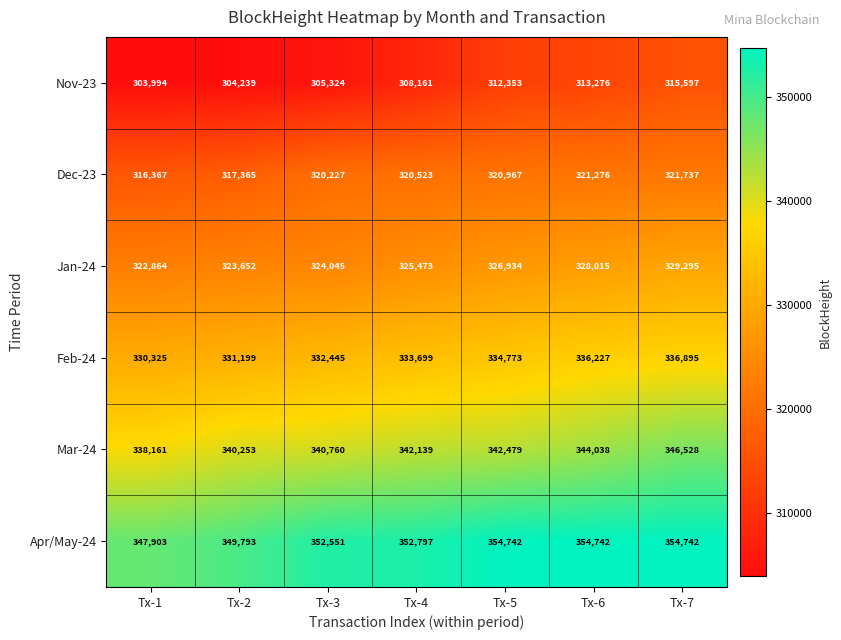

Which series has the largest total across all categories?

Apr/May-24